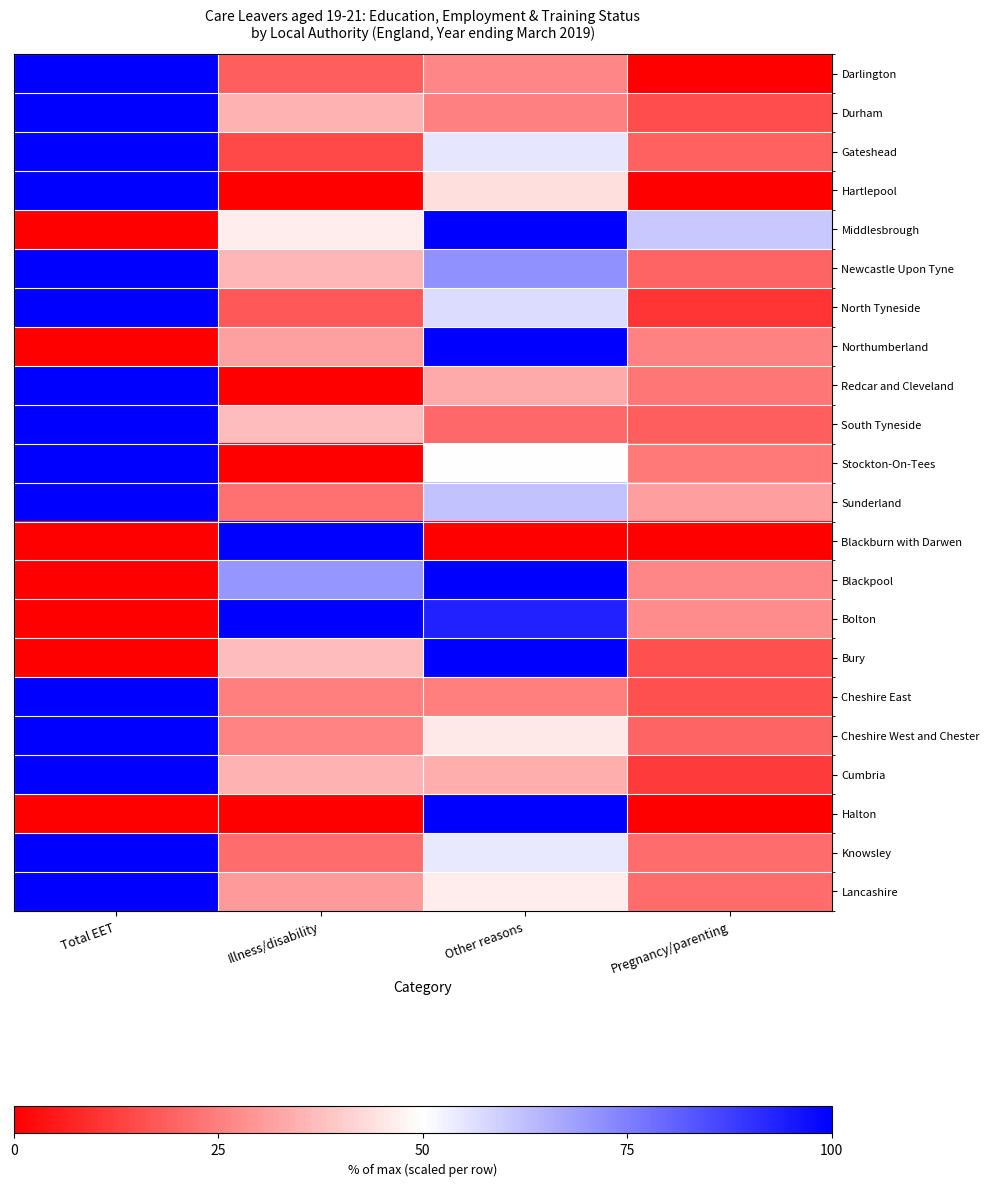

List the series in order of their peak value, lowest first.

Darlington, Durham, Gateshead, Hartlepool, Middlesbrough, Newcastle Upon Tyne, North Tyneside, Northumberland, Redcar and Cleveland, South Tyneside, Stockton-On-Tees, Sunderland, Blackburn with Darwen, Blackpool, Bolton, Bury, Cheshire East, Cheshire West and Chester, Cumbria, Halton, Knowsley, Lancashire